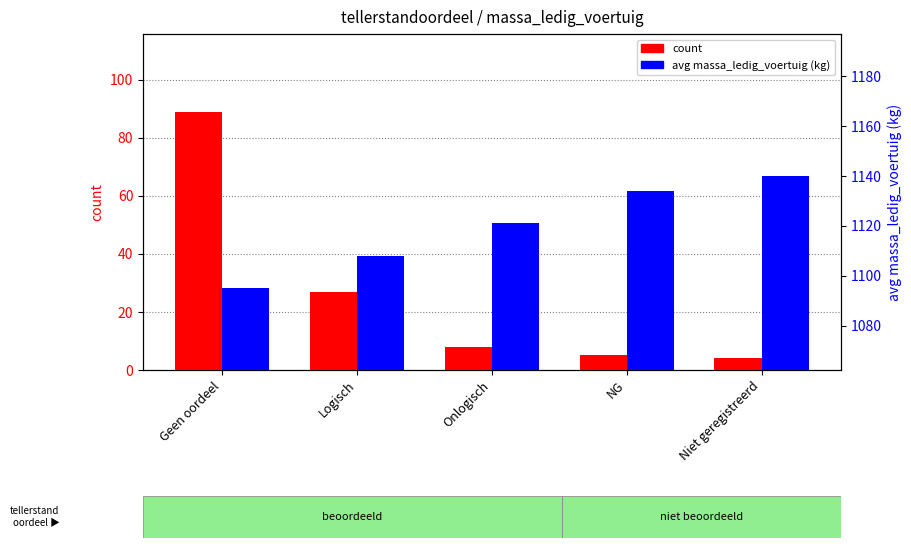

Count the number of categories in the chart.

5